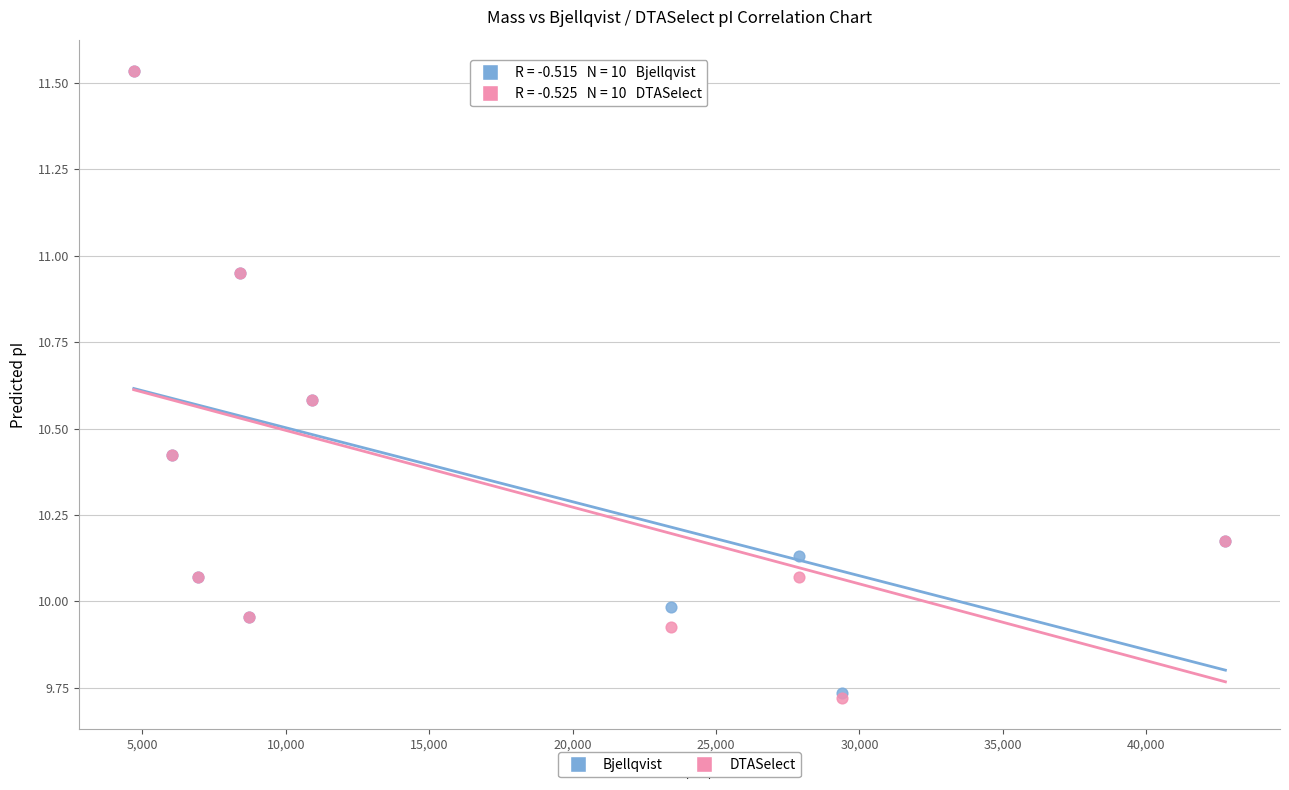

What are all the series names shown in the legend?

Bjellqvist, DTASelect